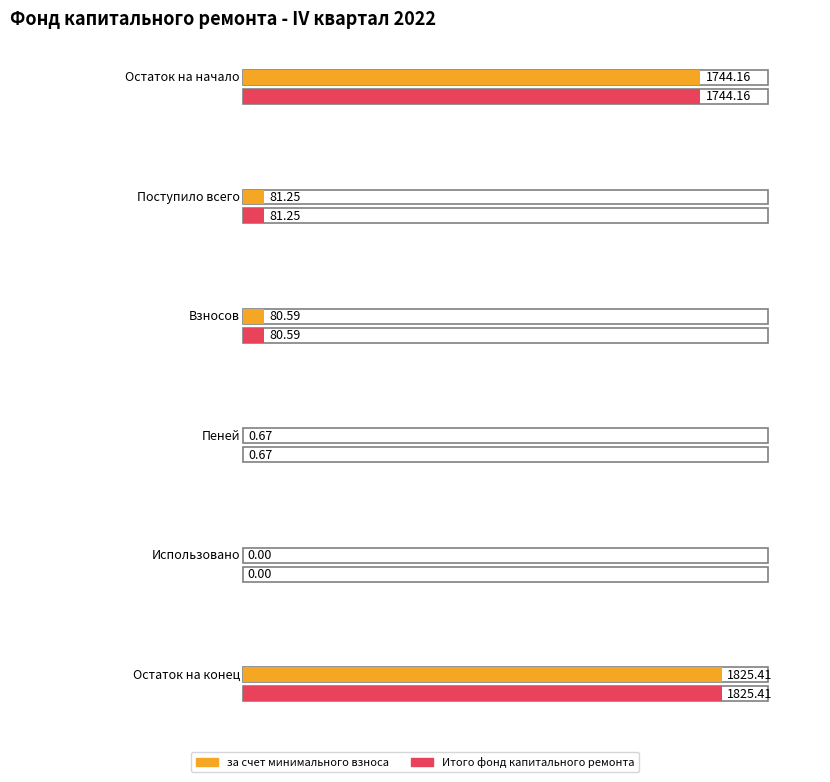

What is the total value across all series at Остаток на конец?

3650.8